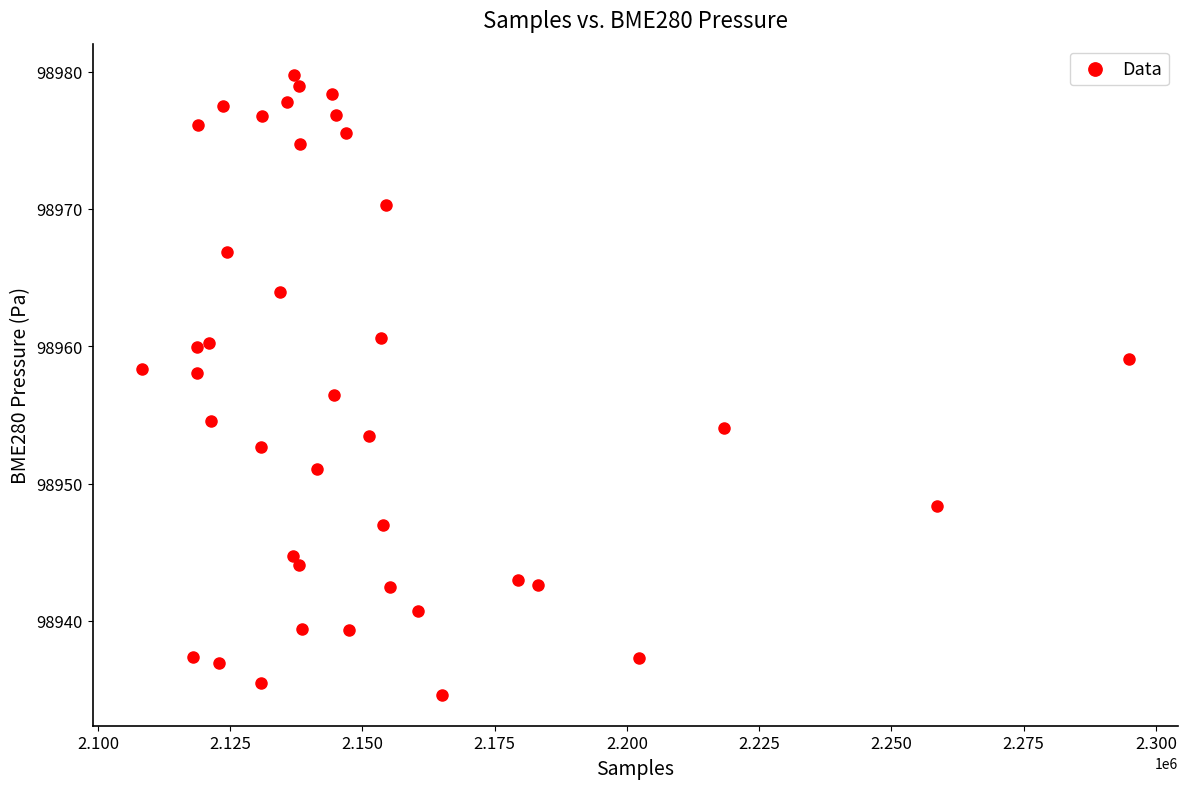

What is the range of Y values (max minus min)?

45.1